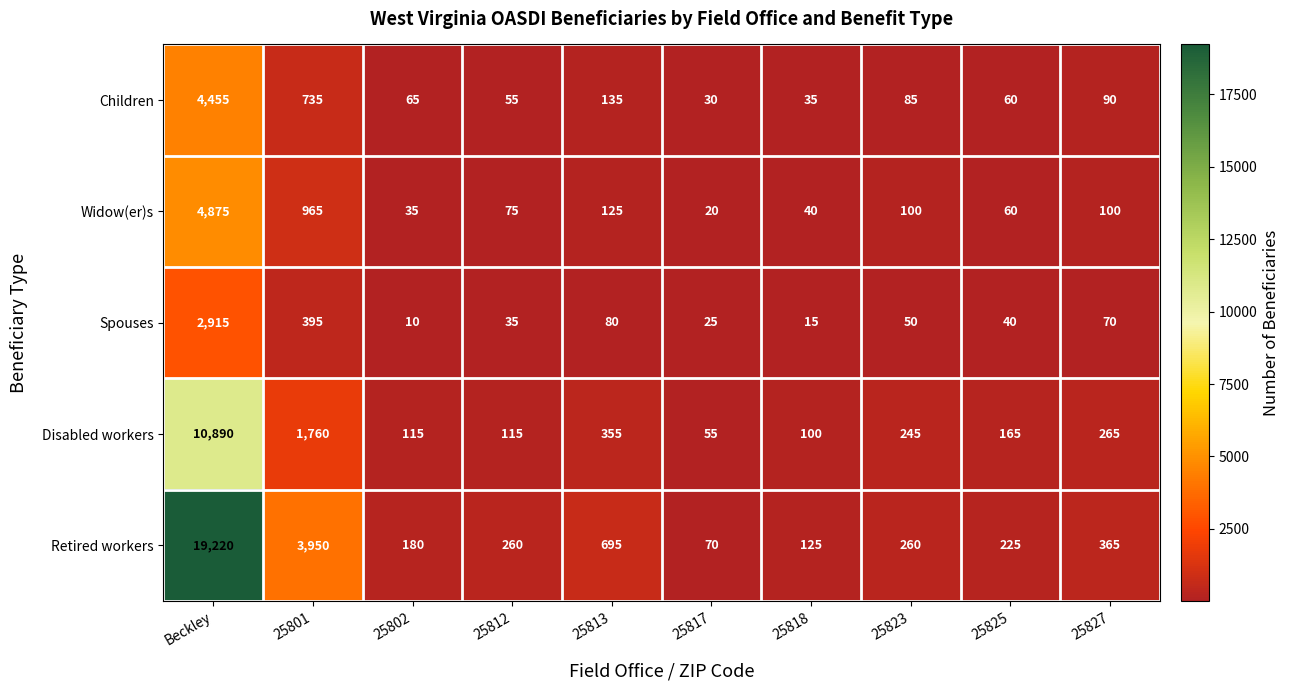

Between 25817 and 25825, which series saw the biggest shift?

Retired workers